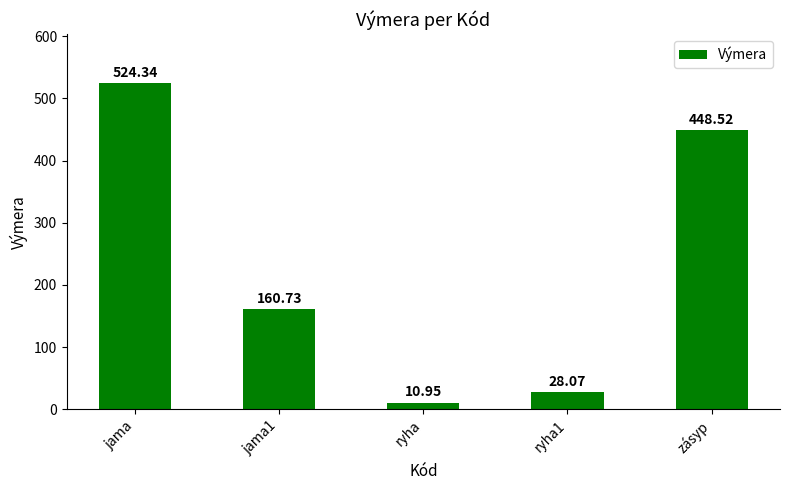

At which label does the data first exceed 160?

jama